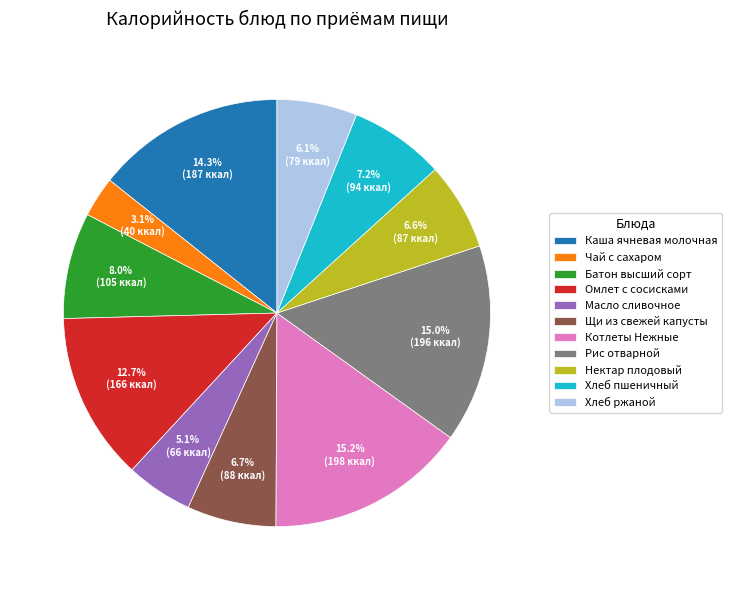

To the nearest percent, what is the combined percentage of Каша ячневая молочная and Нектар плодовый?

21%